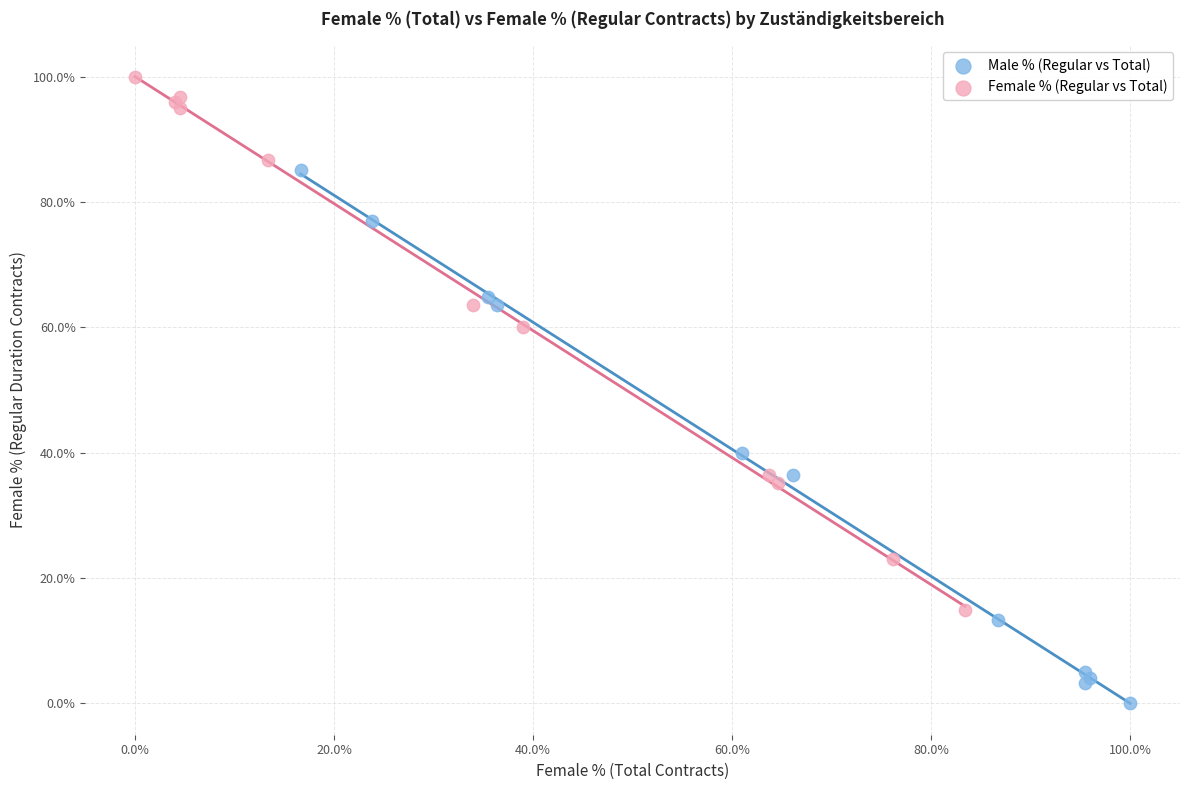

Which series reaches the minimum Y coordinate?

Male % (Regular vs Total)